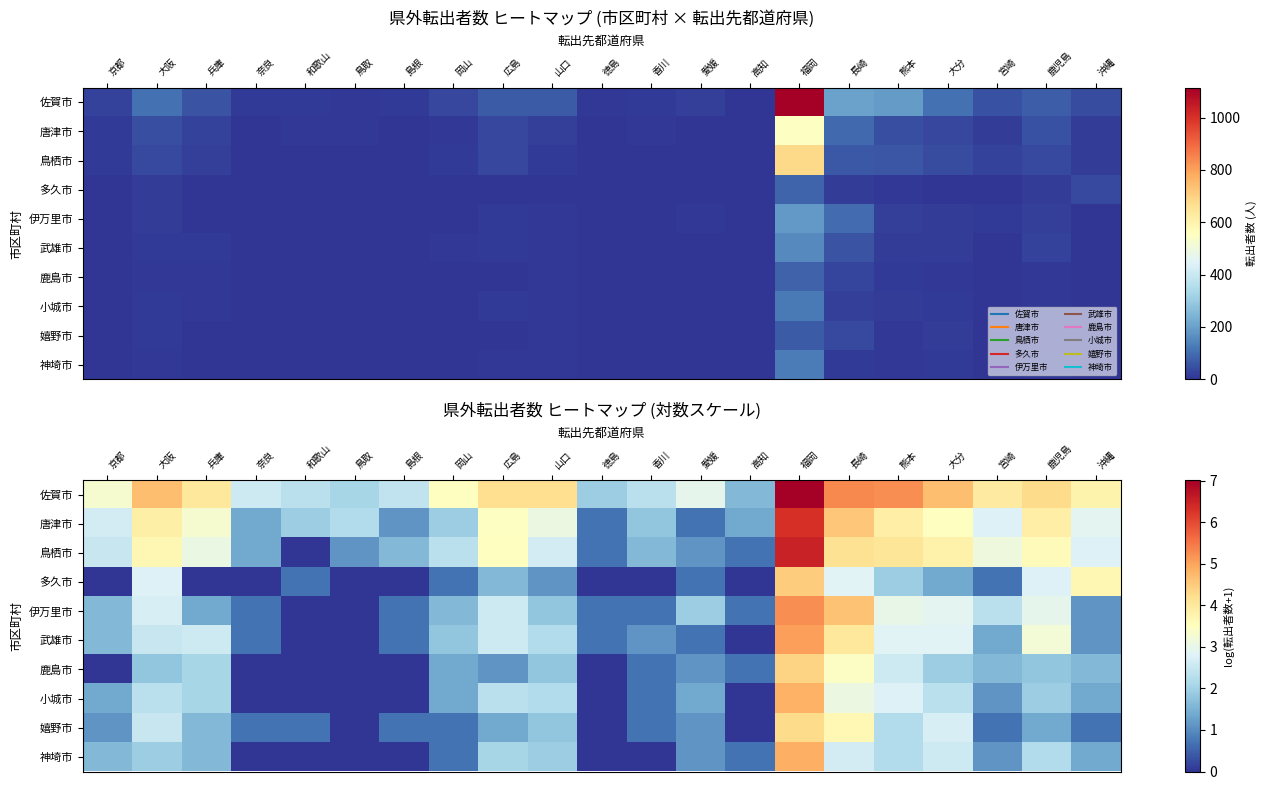

List the labels in order of 唐津市 value, smallest first.

徳島, 愛媛, 島根, 奈良, 高知, 香川, 和歌山, 岡山, 鳥取, 京都, 宮崎, 沖縄, 山口, 兵庫, 広島, 大分, 大阪, 熊本, 鹿児島, 長崎, 福岡